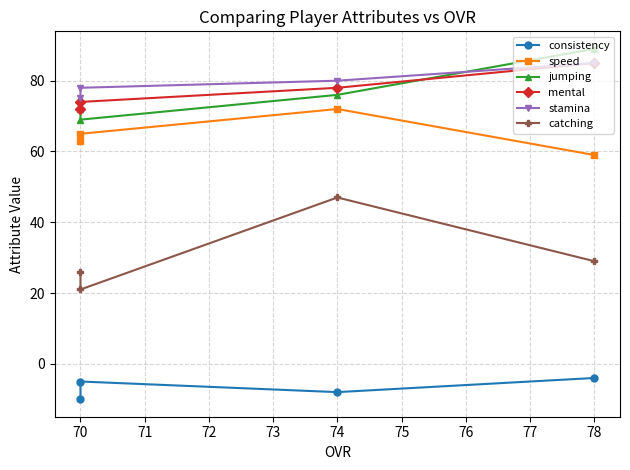

Reading left to right, list all the values displayed in this chart.

consistency: -10	-5	-8	-4
speed: 63	65	72	59
jumping: 72	69	76	89
mental: 72	74	78	85
stamina: 75	78	80	85
catching: 26	21	47	29